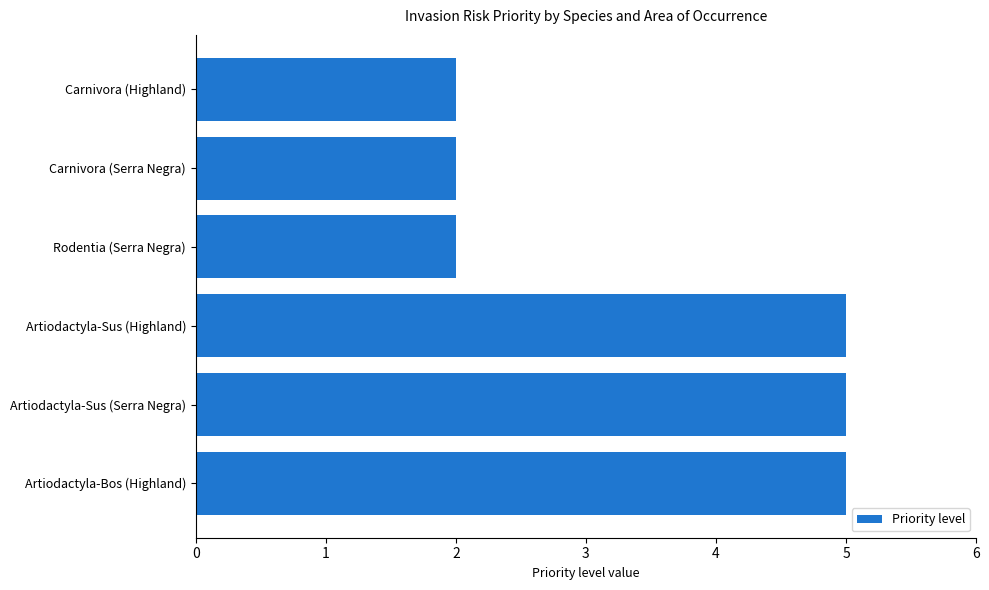

Reading top to bottom, extract all data points from this chart.

2	2	2	5	5	5